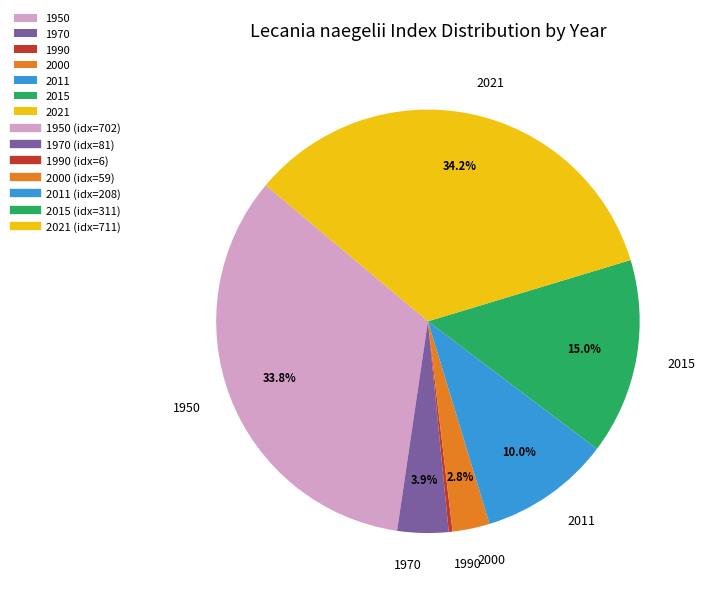

Is it true that 2015 is 15% of the pie?

True